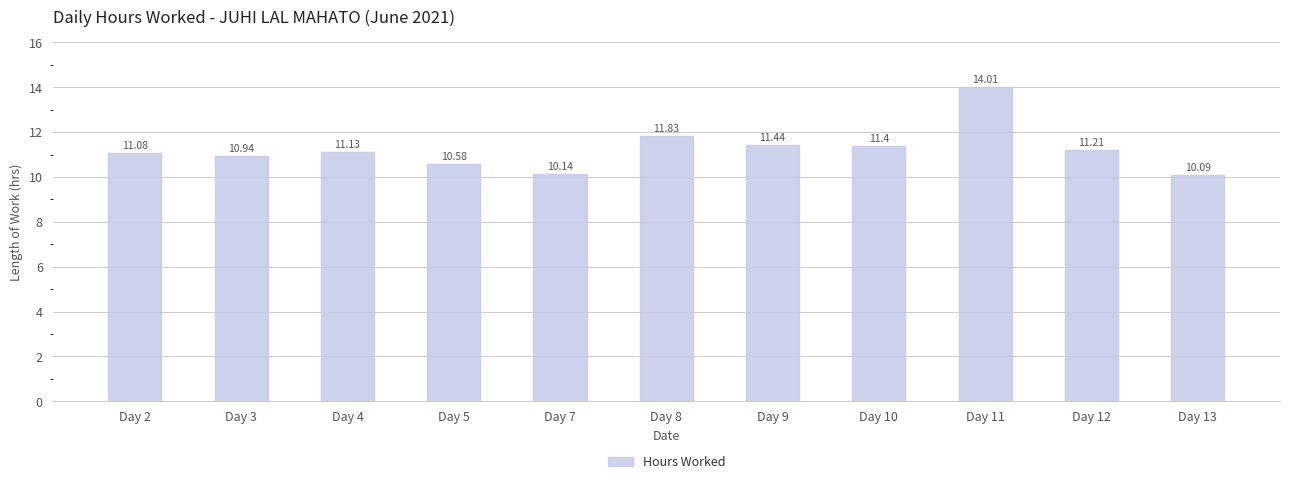

Approximately how many times larger is the value at Day 7 compared to Day 12?

0.9